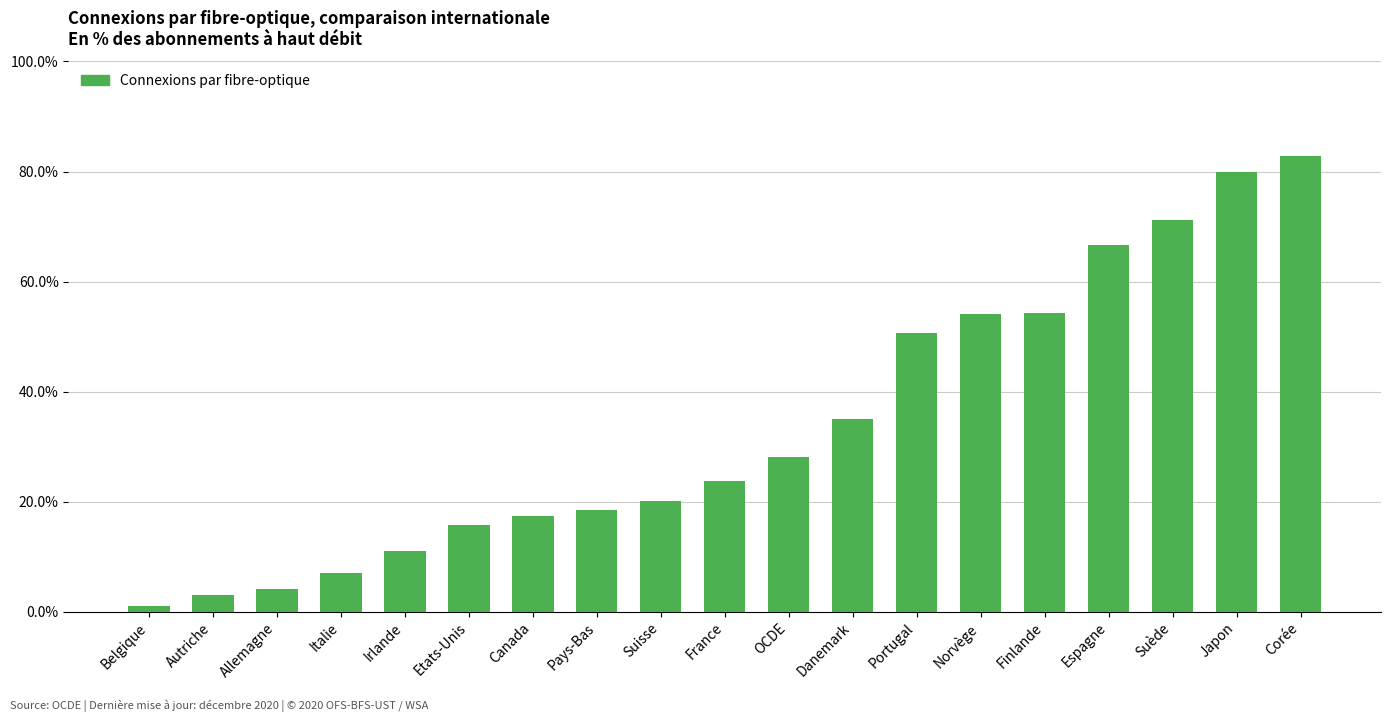

What is the change in value from France to Portugal?

+26.9